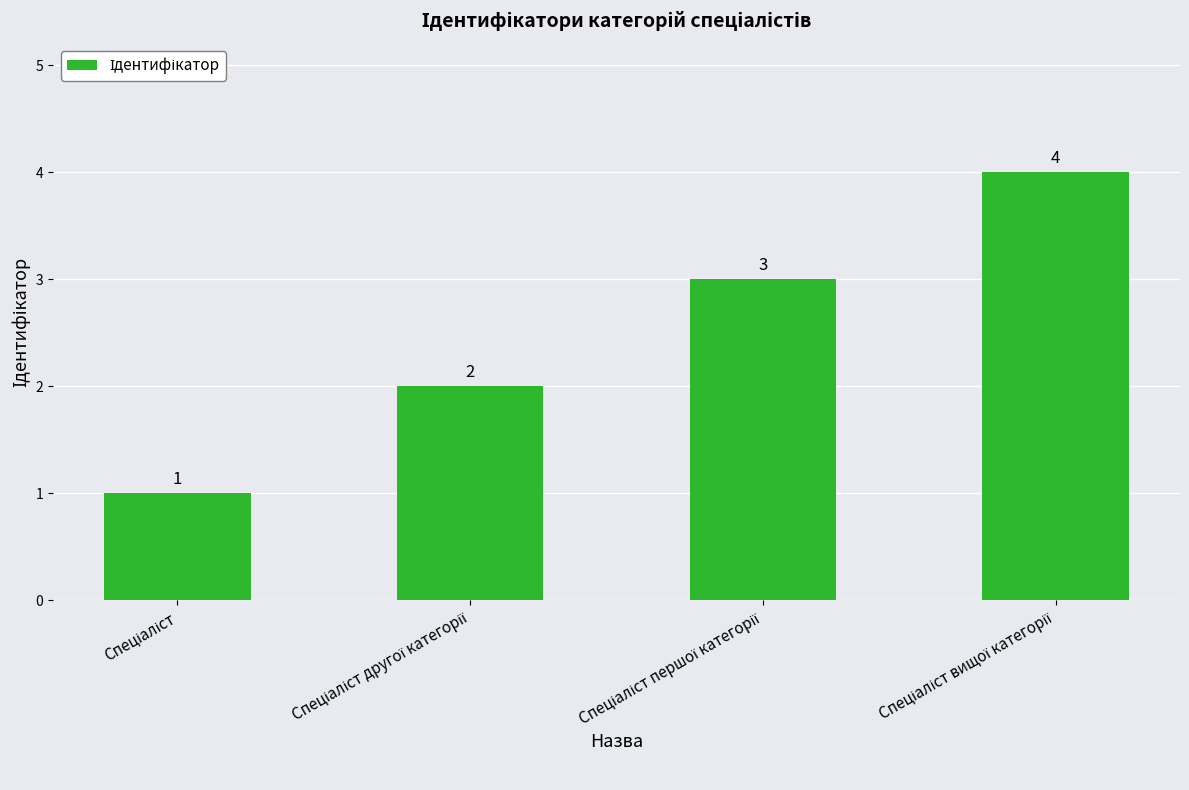

Are the bars grouped side by side (vs. stacked)?

No